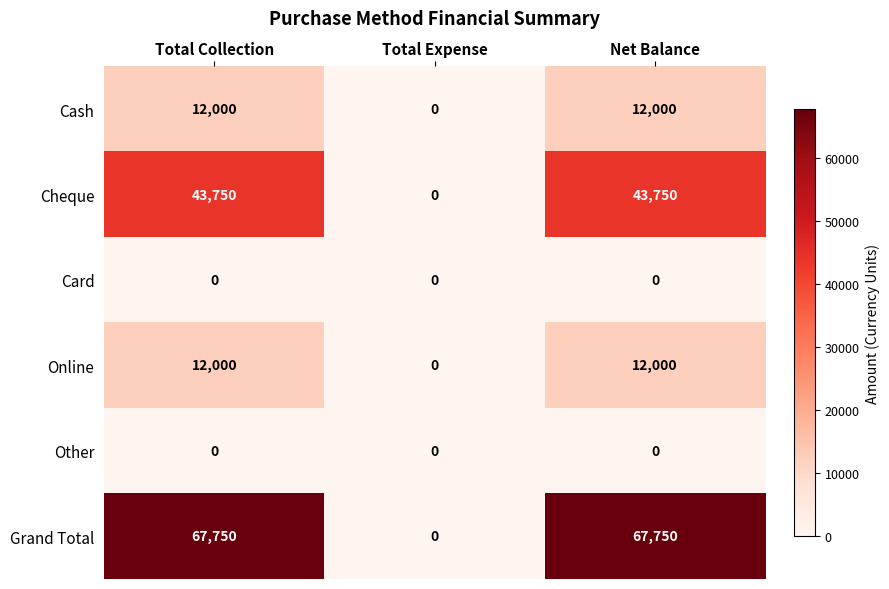

How many data points does each series have?

3